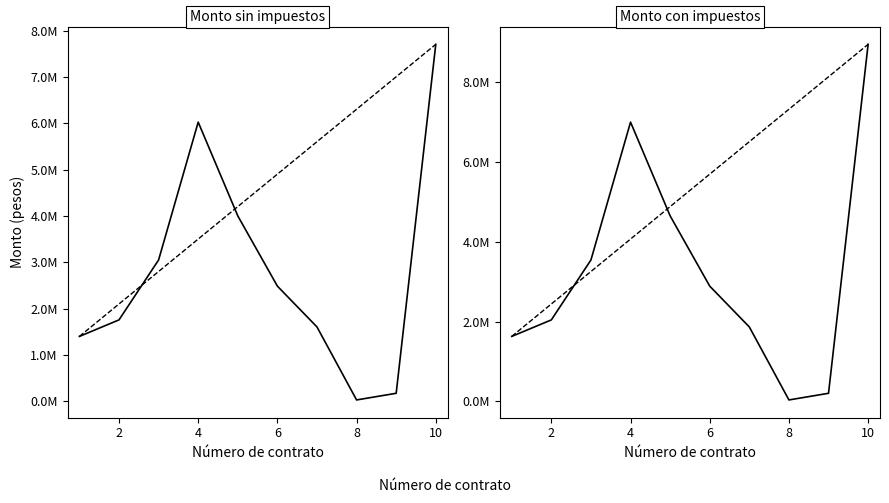

At how many categories does at least one series exceed 2267013?

5